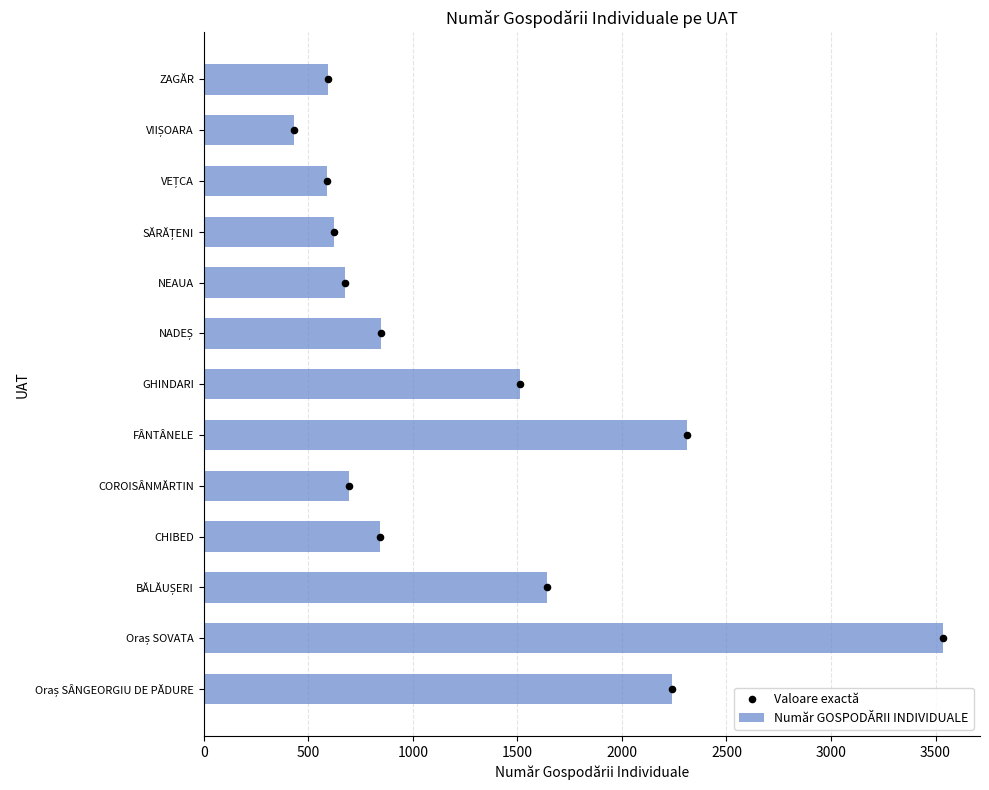

What is the minimum value for Număr GOSPODĂRII INDIVIDUALE?

432